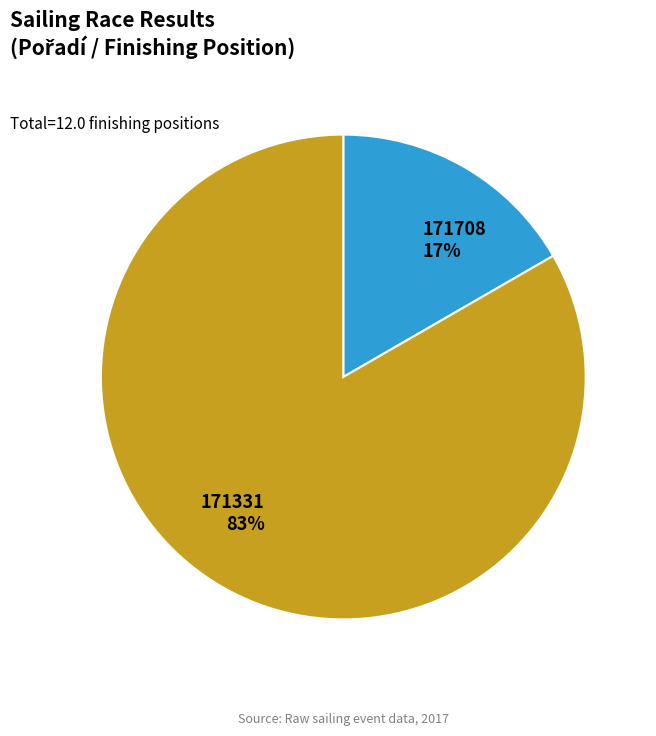

Is it true that 171331 is 83% of the pie?

True